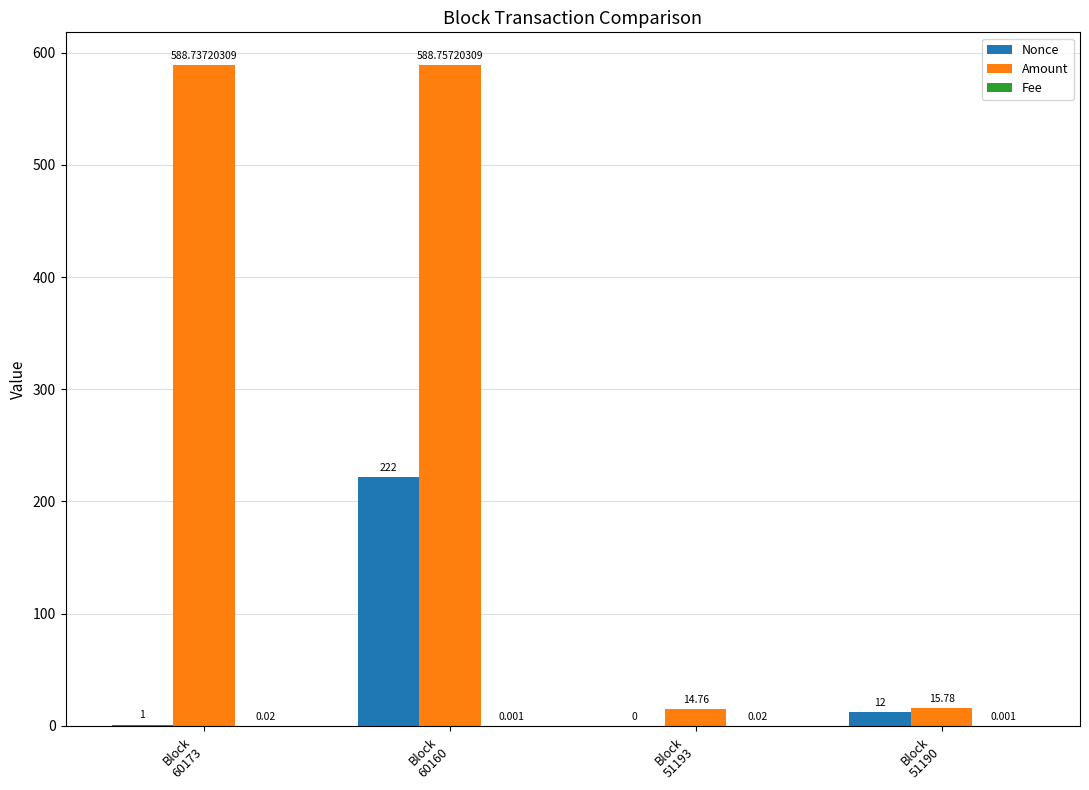

Between Block
60160 and Block
51193, which is larger?

Block
60160